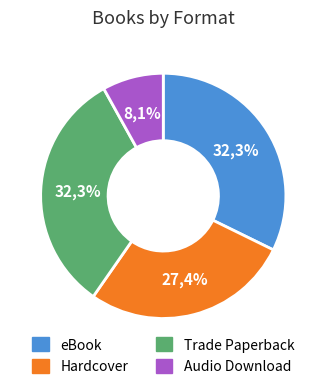

Is there any slice that represents more than half of the pie?

No